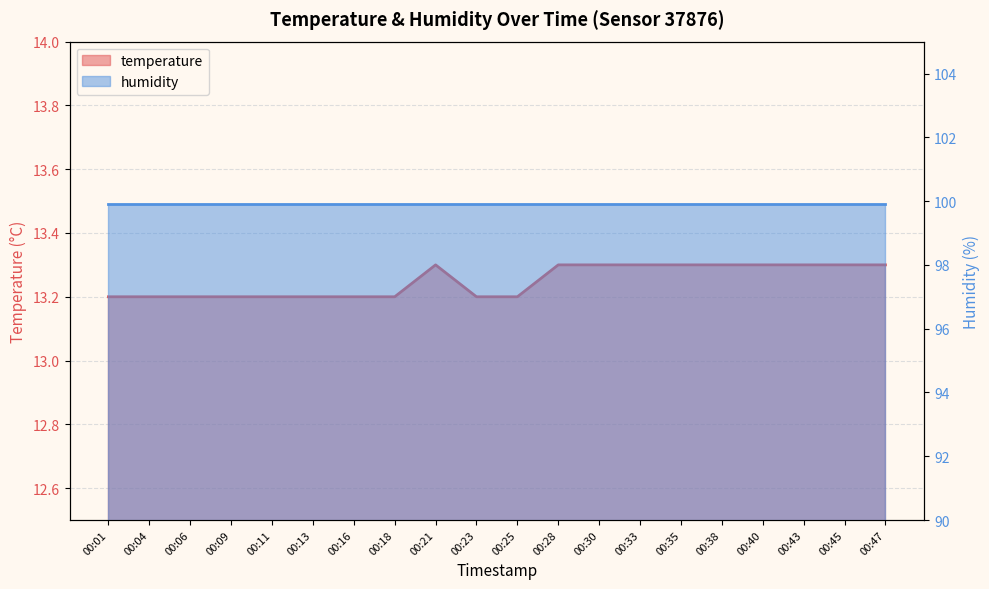

The value at 00:21 is 13.3. True or false?

True